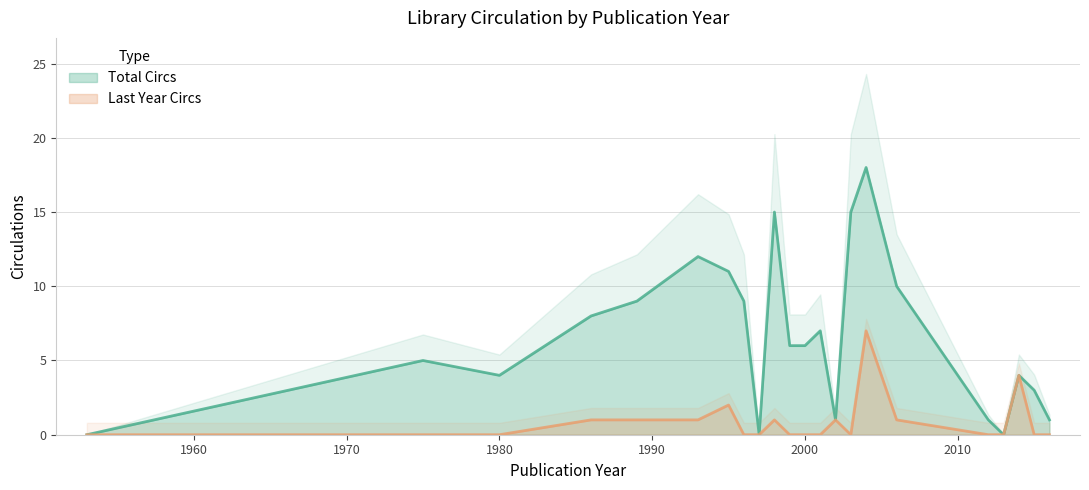

What is the sum of all Total Circs values?

145